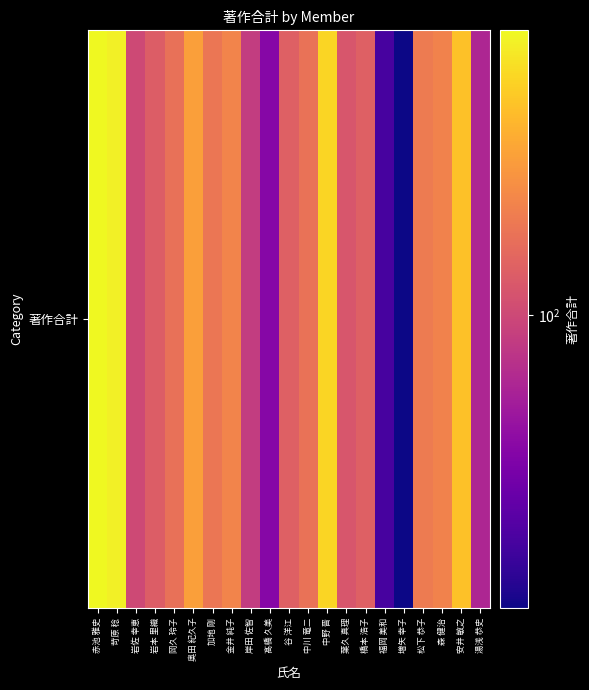

Approximately how many times larger is the value at 赤池 雅史 compared to 岩本 里織?

5.2